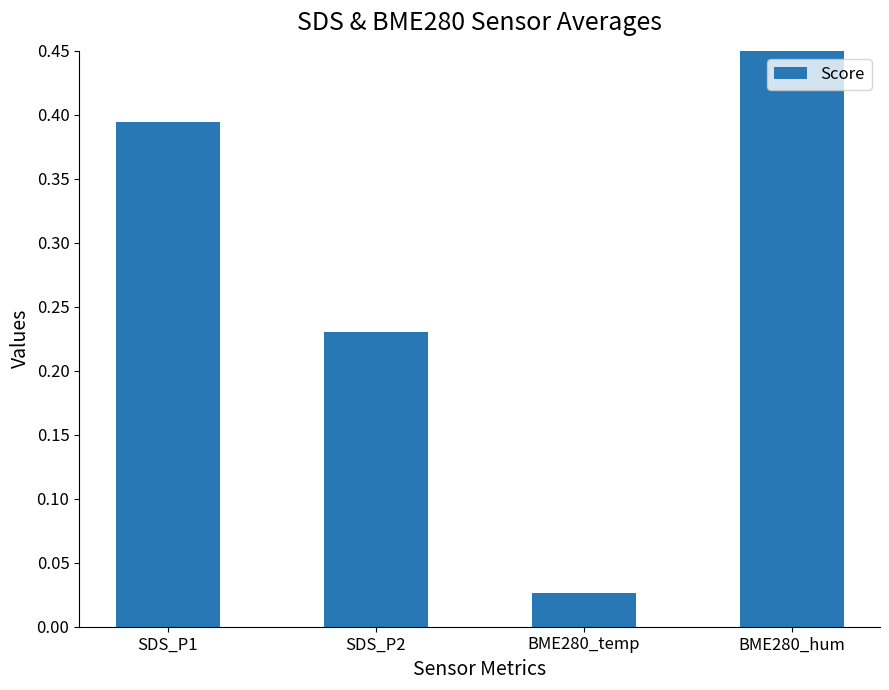

What is the ratio of the value at SDS_P2 to the value at BME280_hum?

0.2